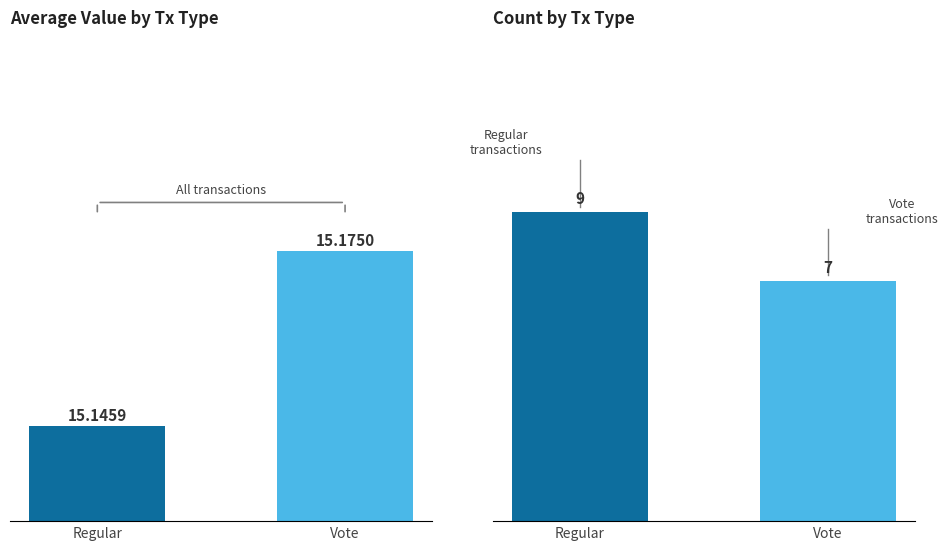

At how many categories does at least one series exceed 15?

2